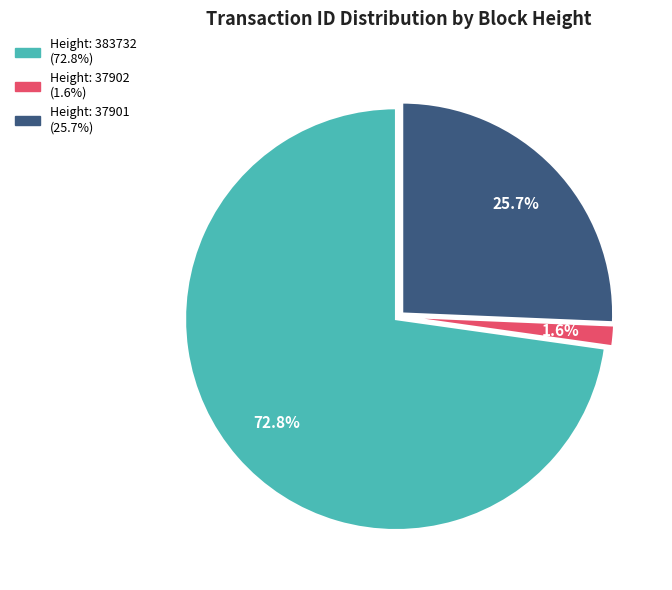

Is there a majority slice in this chart?

Yes